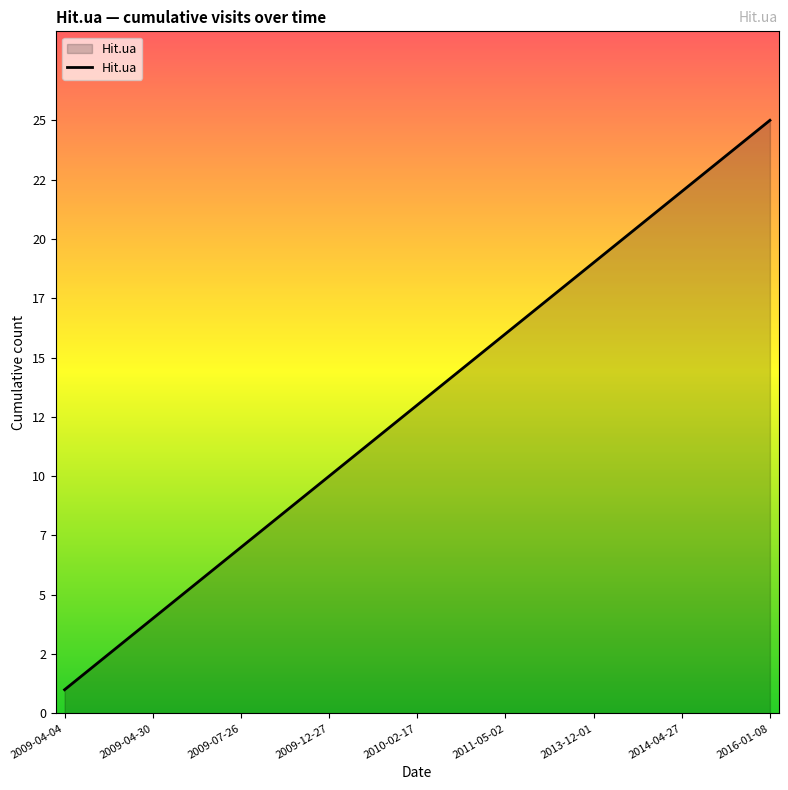

What is the greatest value displayed?

25